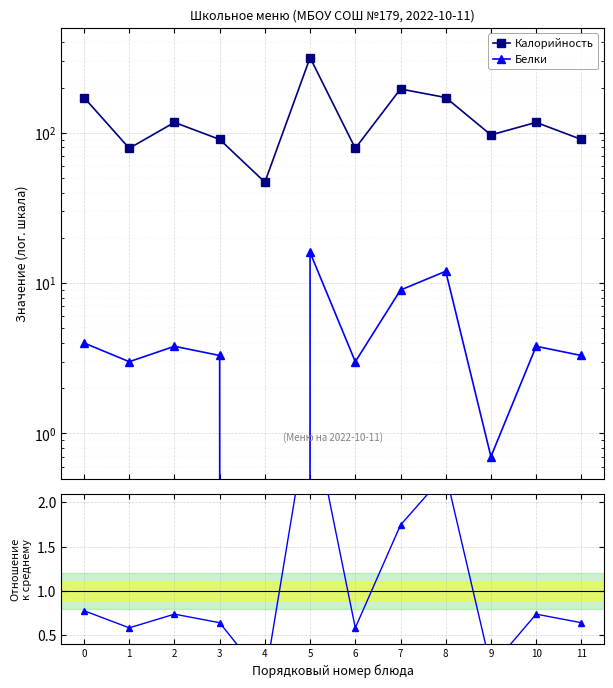

Is it true that Белки equals 3.8 at 10?

True